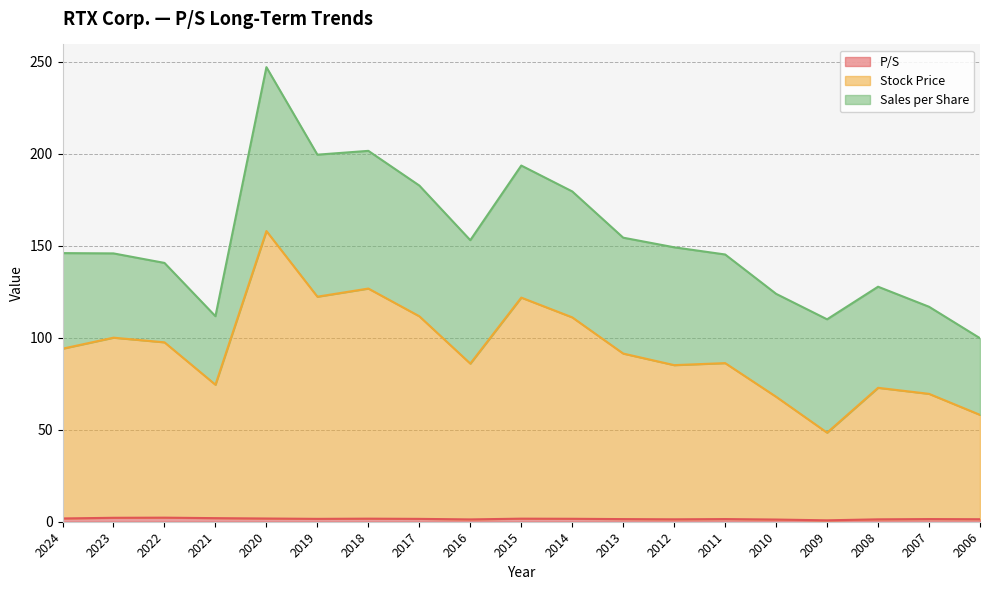

At which category is the sum across all series the highest?

2020